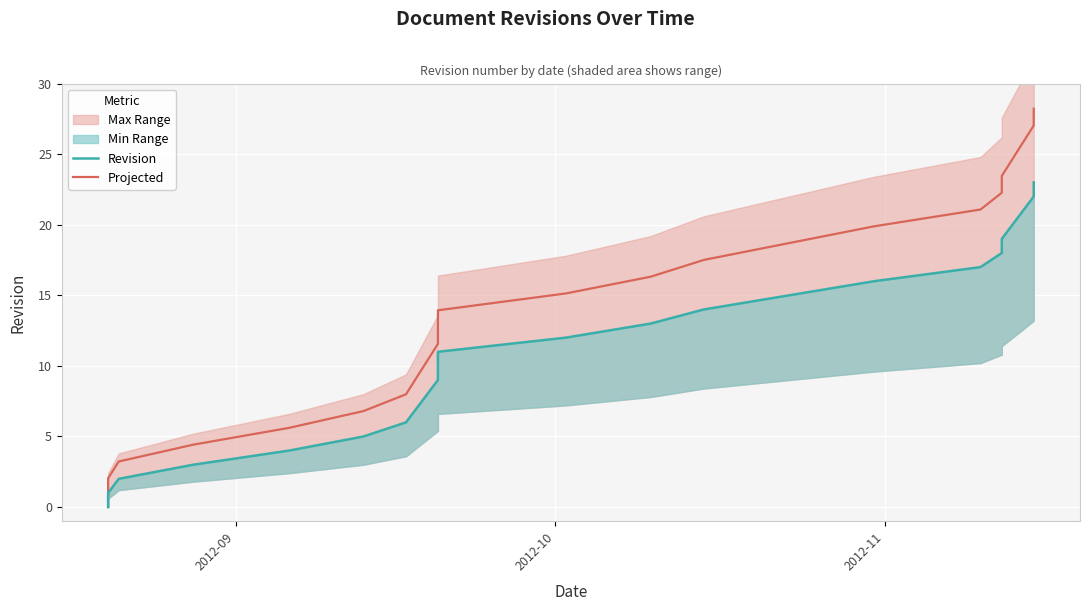

The value of Revision at 13 is 18.3. True or false?

False